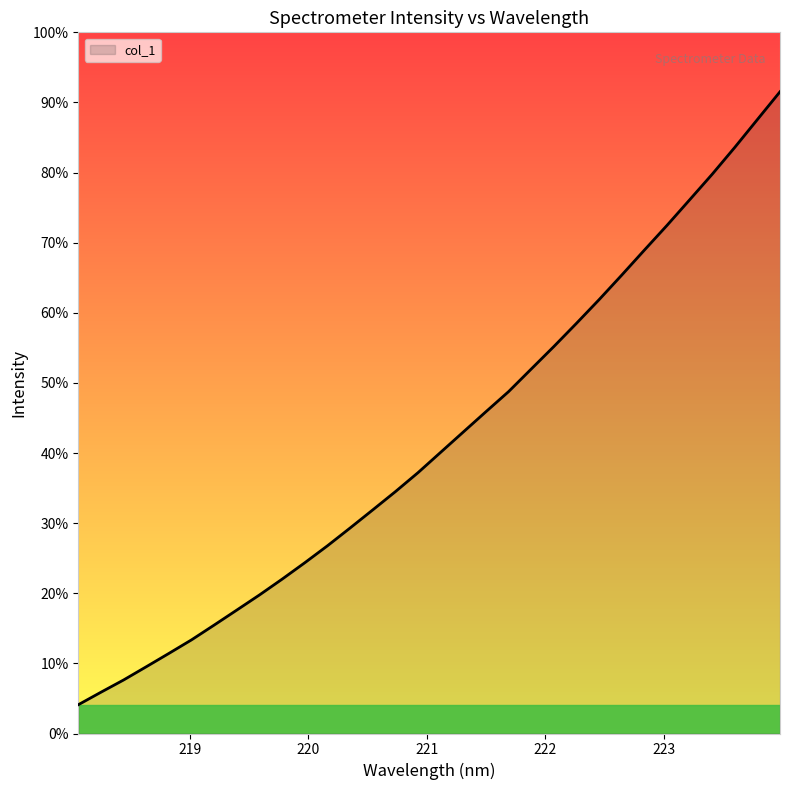

What is the label of the 6th point from the right?

223.0264